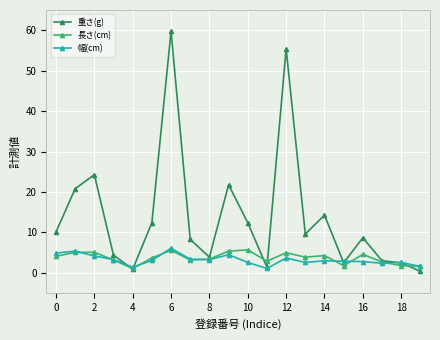

Which series has the largest range (max minus min)?

重さ(g)